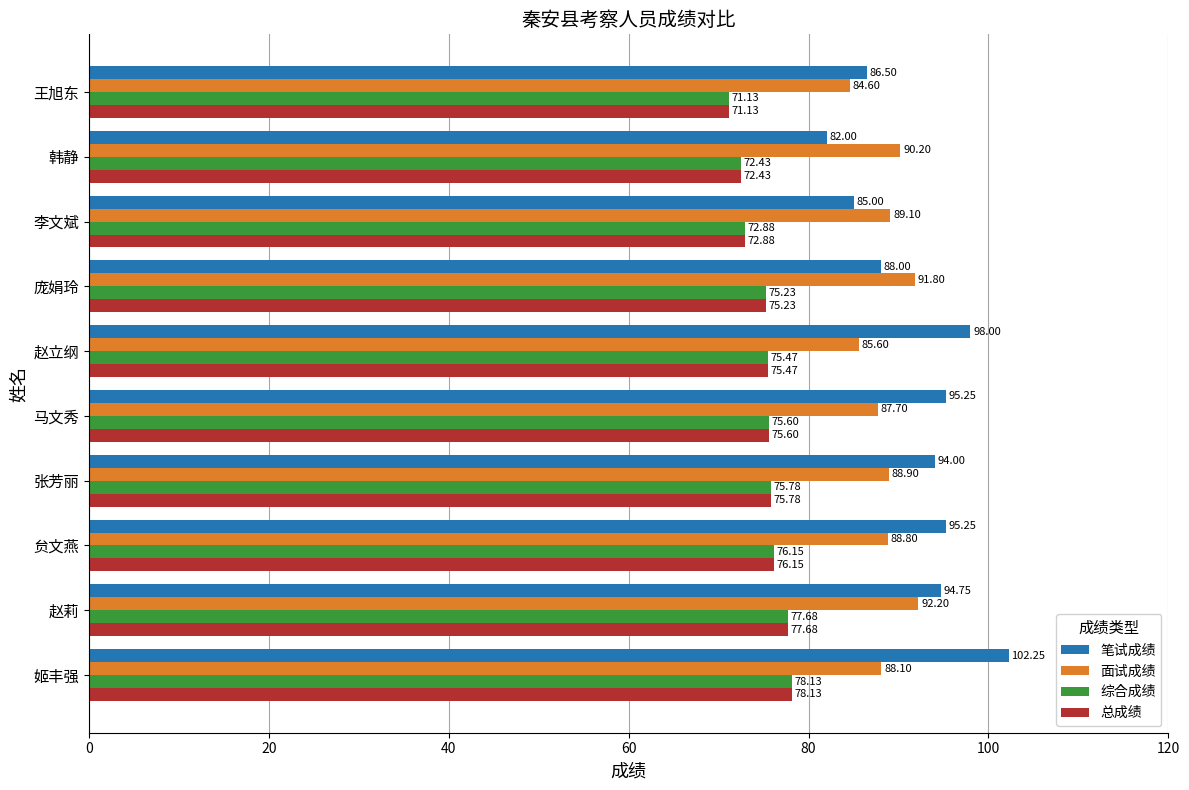

Which series has the largest total across all categories?

笔试成绩